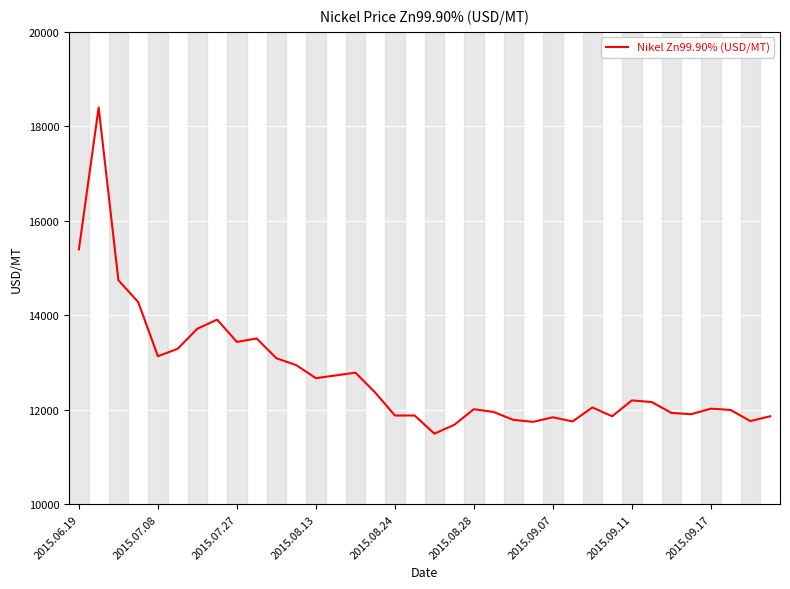

What is the difference between the maximum and minimum values?

6903.2